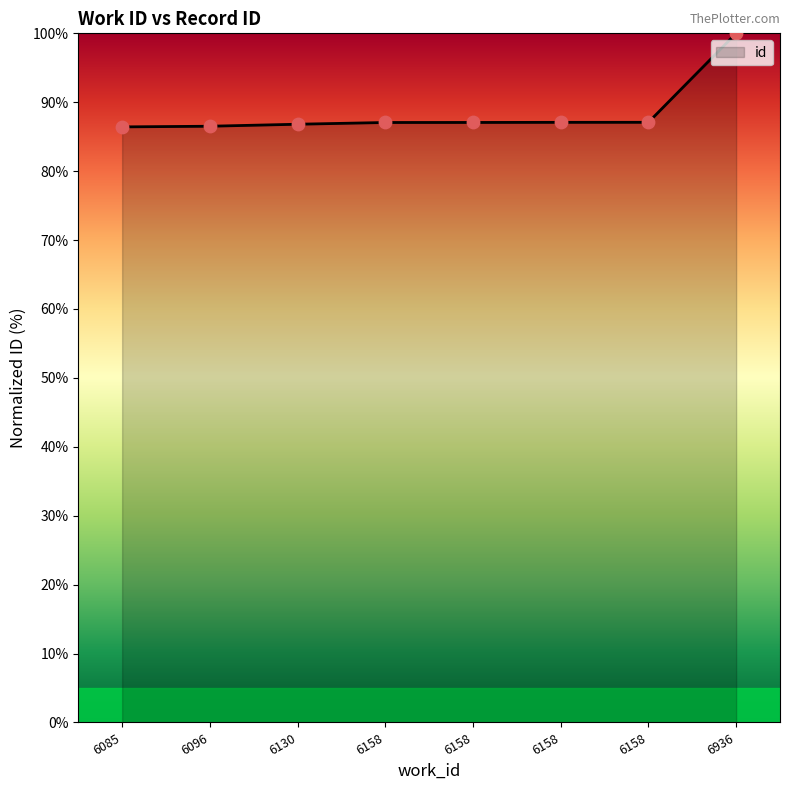

What is the change in value from 6130 to 6158?

+0.3